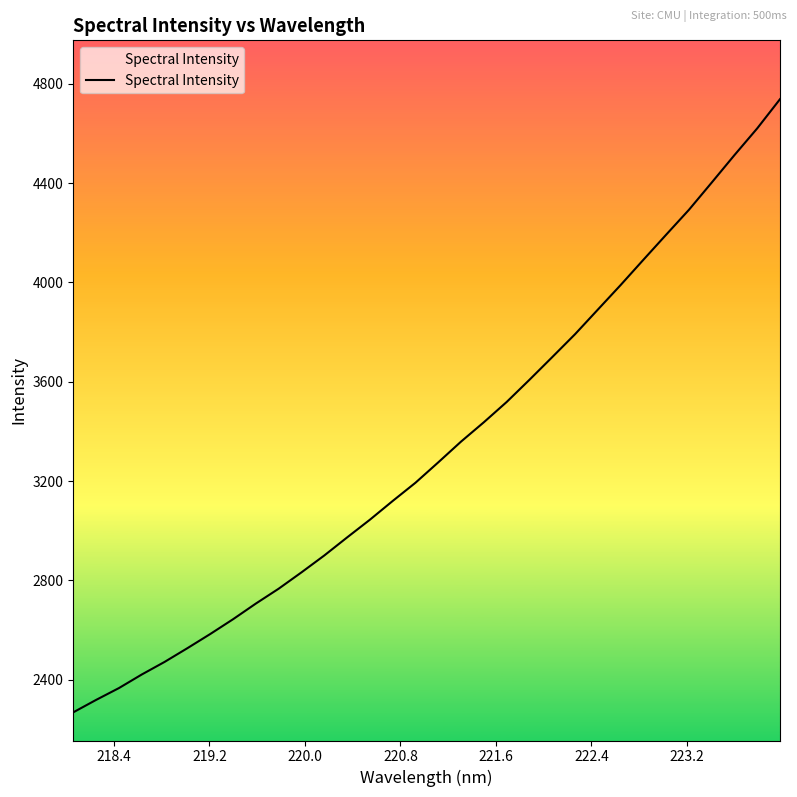

What is the greatest value displayed?

4737.8